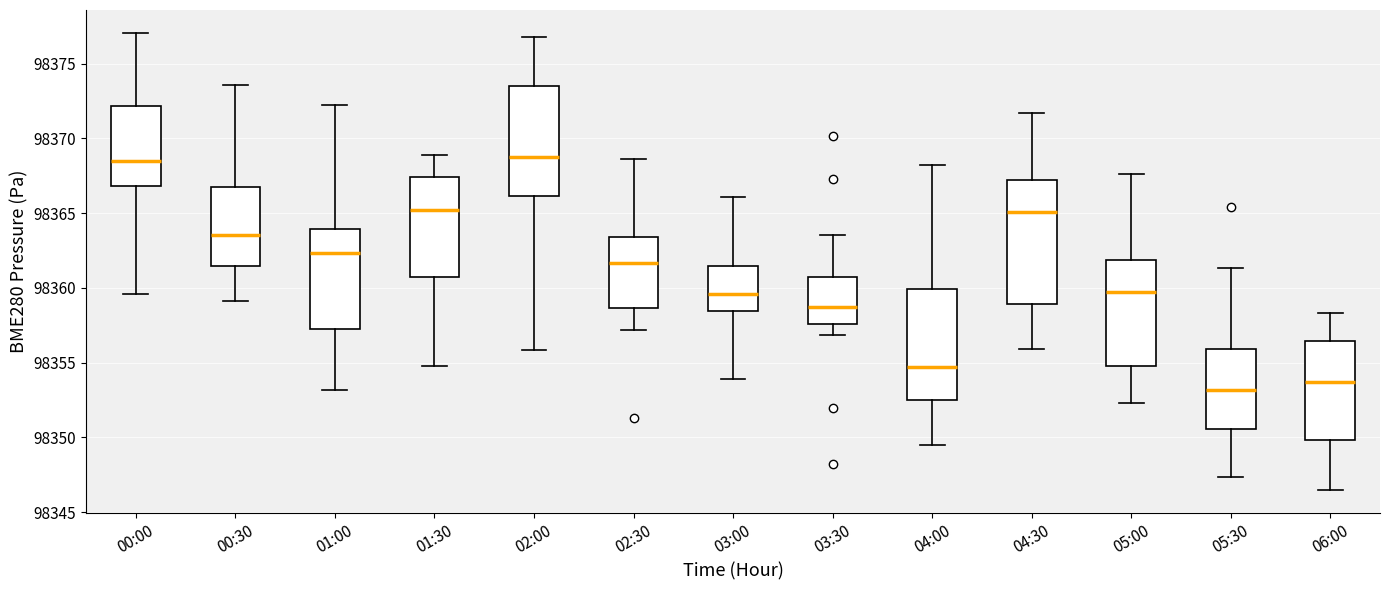

Comparing the boxes themselves (not the whiskers), which one is the tallest?

04:30